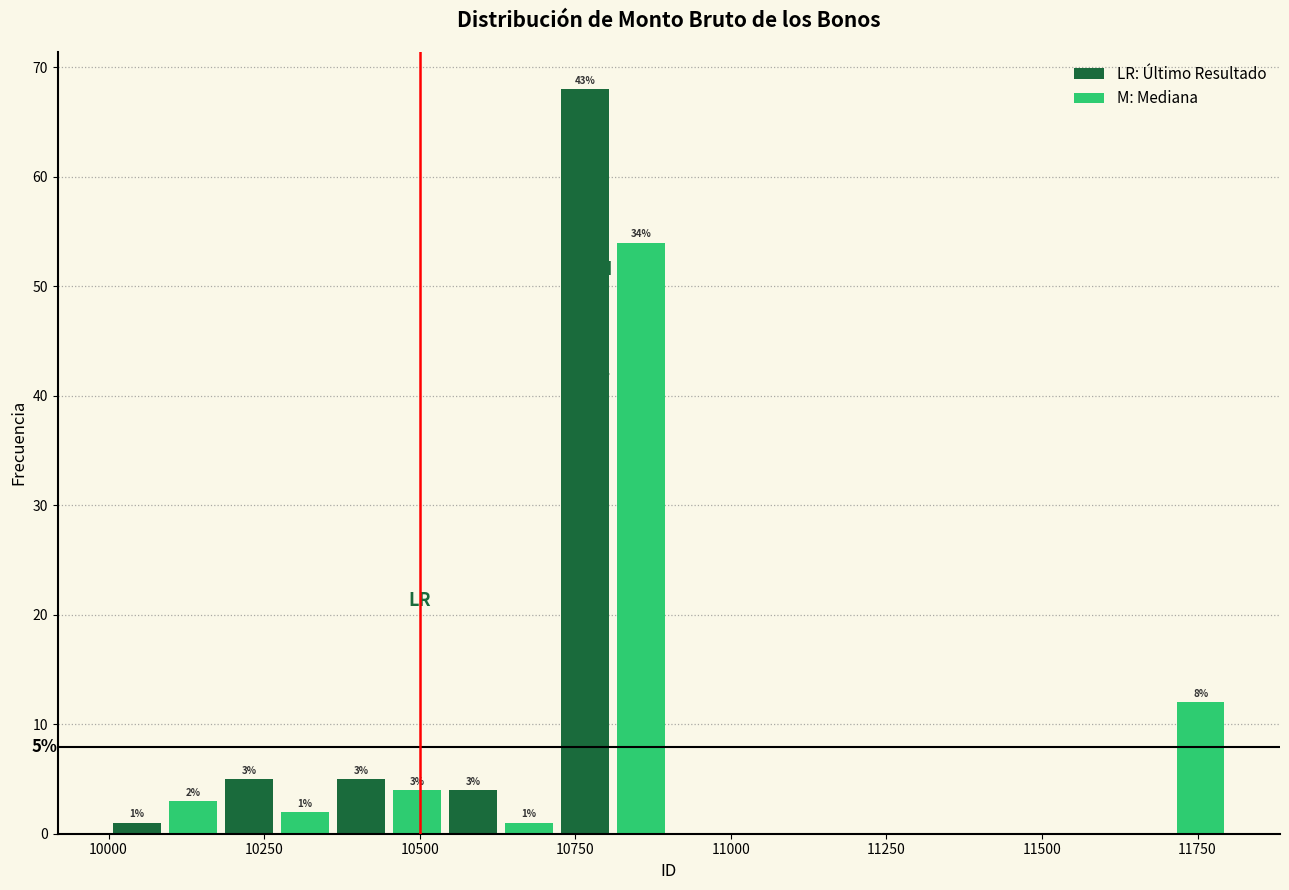

Read against the x-axis, roughly where is the centre of the tallest bar?

10750